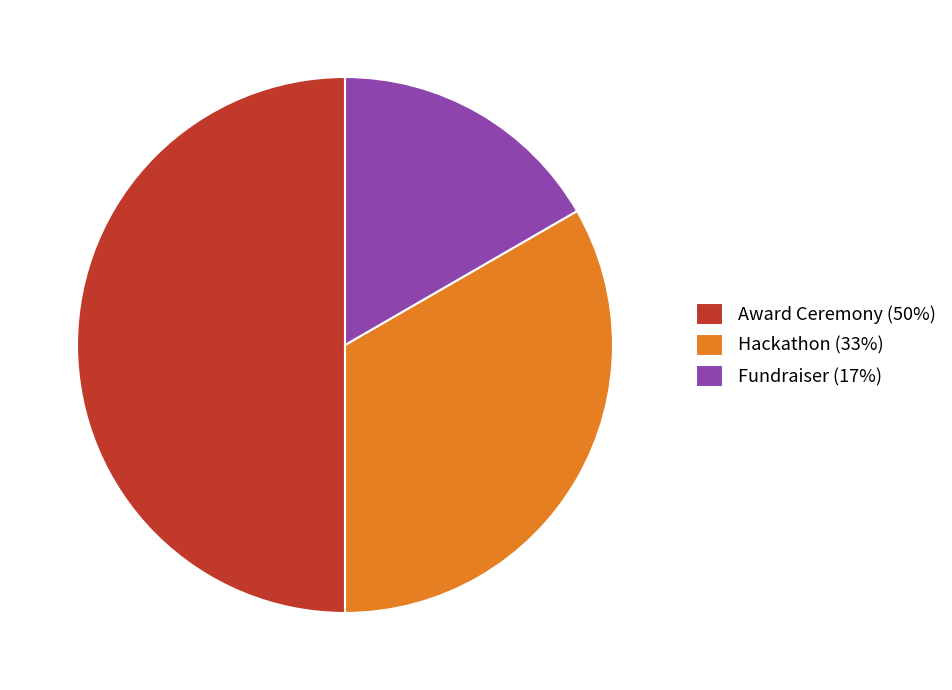

Does Fundraiser (17%) account for over 50% of the chart?

No